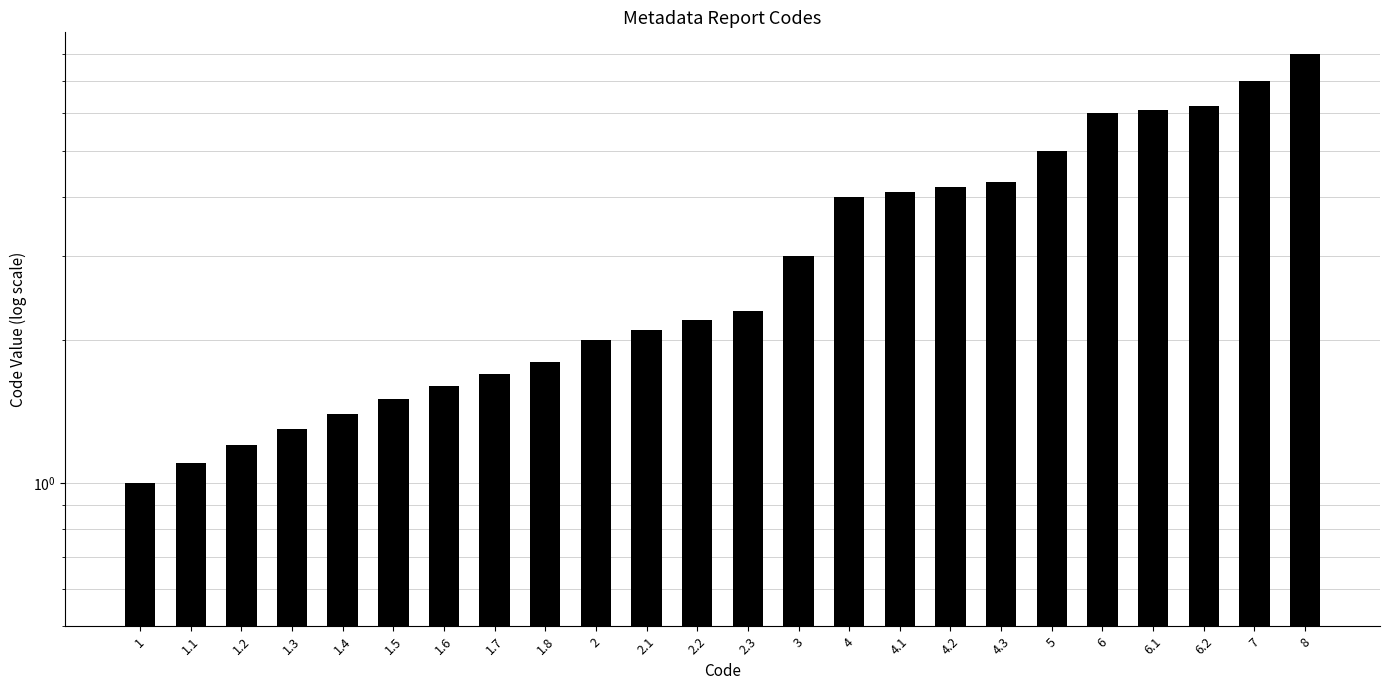

Reading left to right, transcribe all the data shown in this chart.

1.0	1.1	1.2	1.3	1.4	1.5	1.6	1.7	1.8	2.0	2.1	2.2	2.3	3.0	4.0	4.1	4.2	4.3	5.0	6.0	6.1	6.2	7.0	8.0